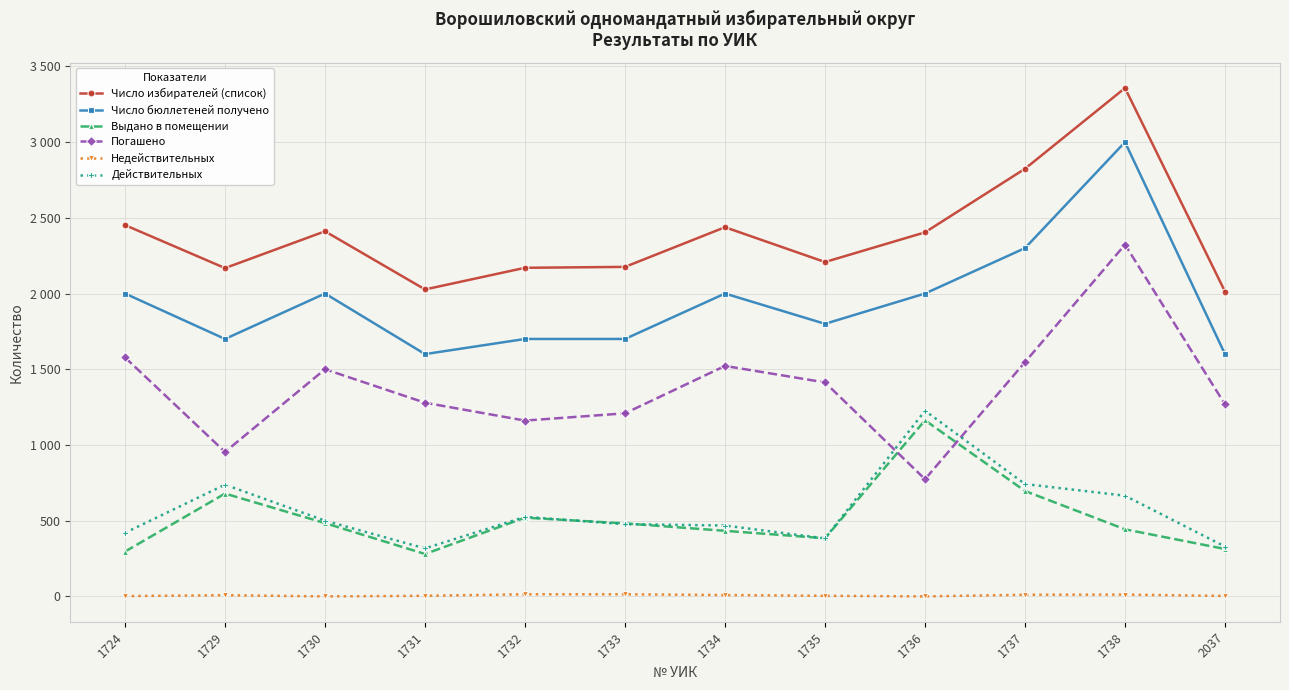

What is the sum of the Погашено values at 1734 and 1733?

2731